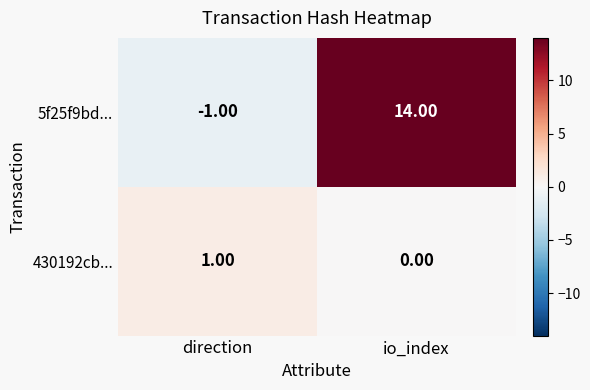

At how many categories does at least one series exceed 3?

1